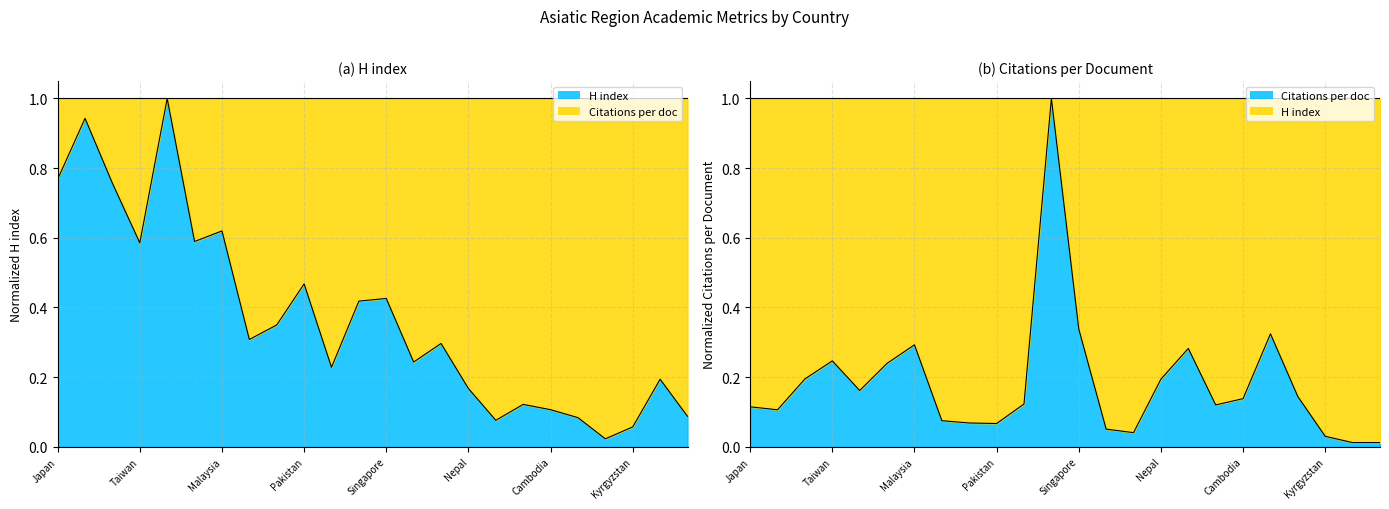

What is the approximate value of H index at Kazakhstan?

0.1